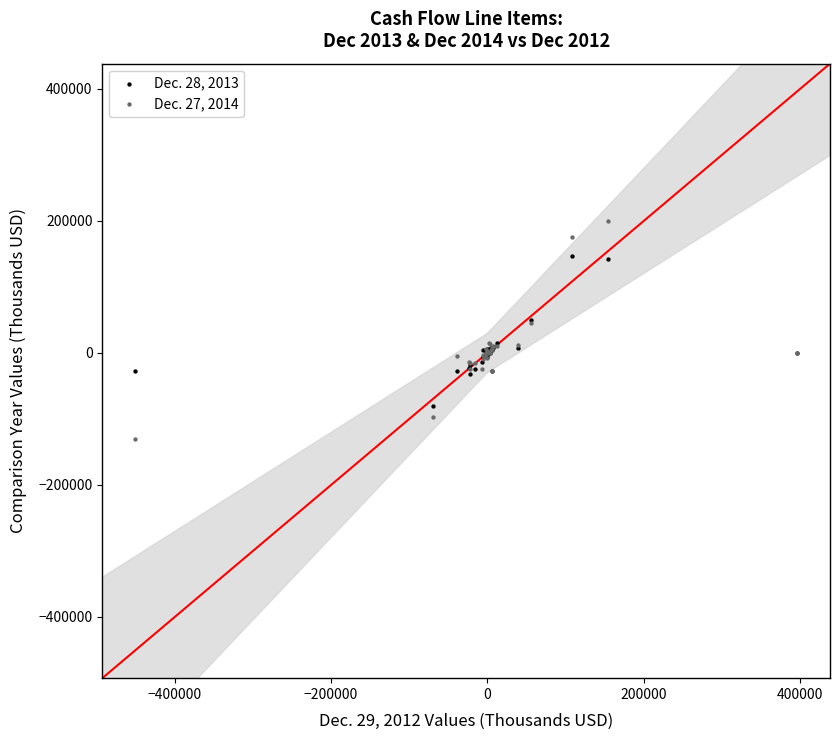

Which series reaches the maximum Y coordinate?

Dec. 27, 2014